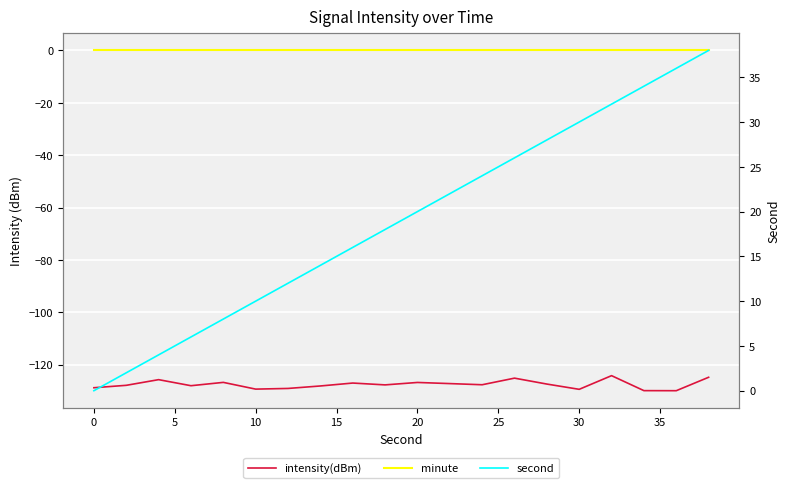

Is the value of minute at 13 greater than the value of second at 14?

No